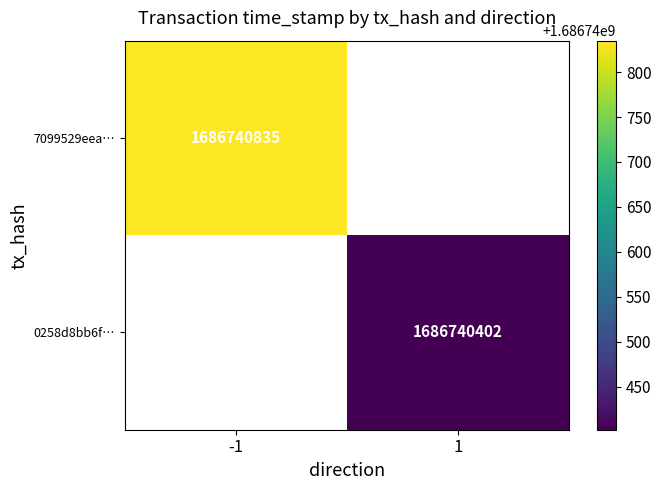

Count the 7099529eea0661bbf0a8bbdda97ecc04121e292 values in the range -1 to 1686740835.

2